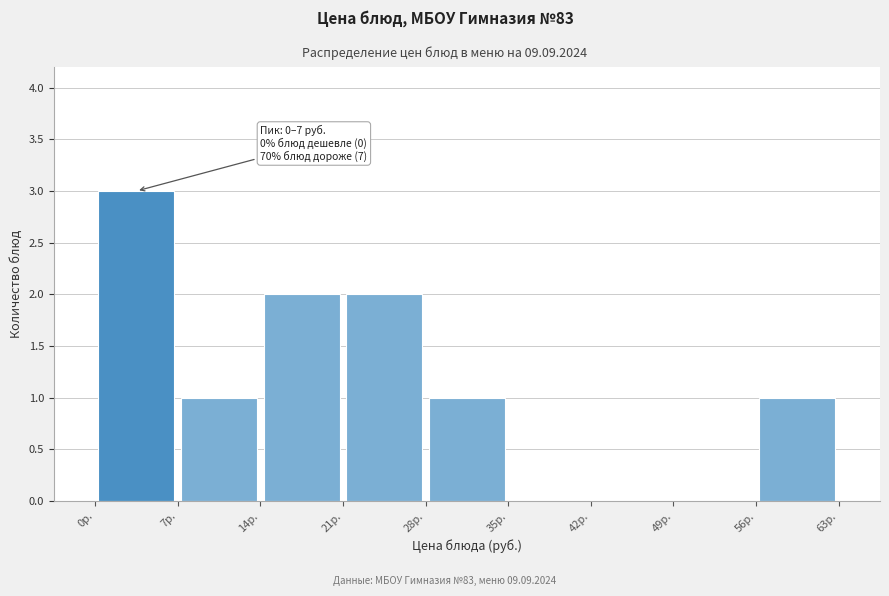

Over which range of the x-axis is the bar tallest?

0 to 7